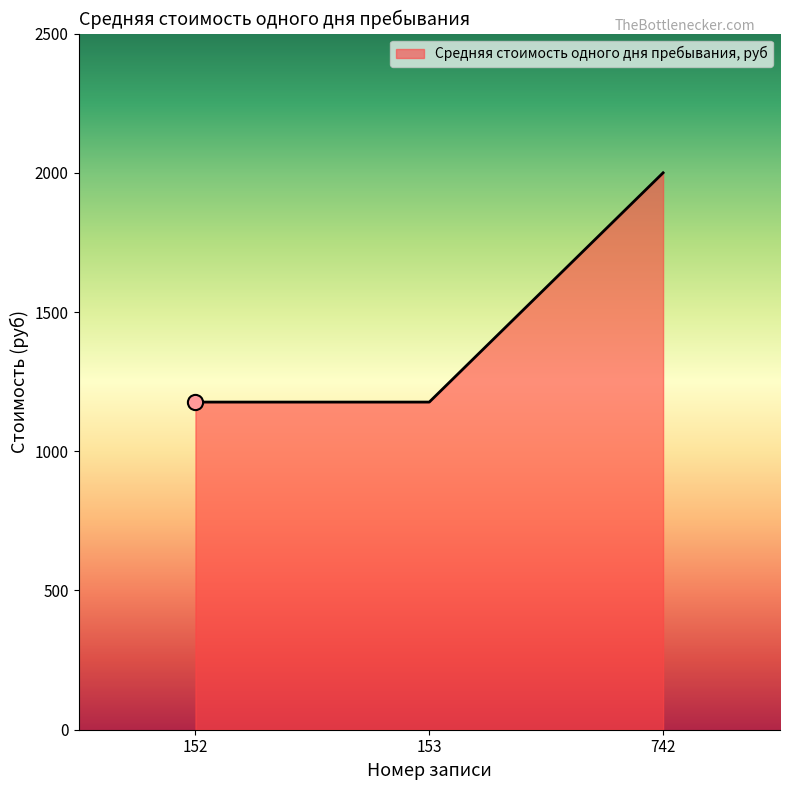

What is the ratio of the value at 742 to the value at 153?

1.7